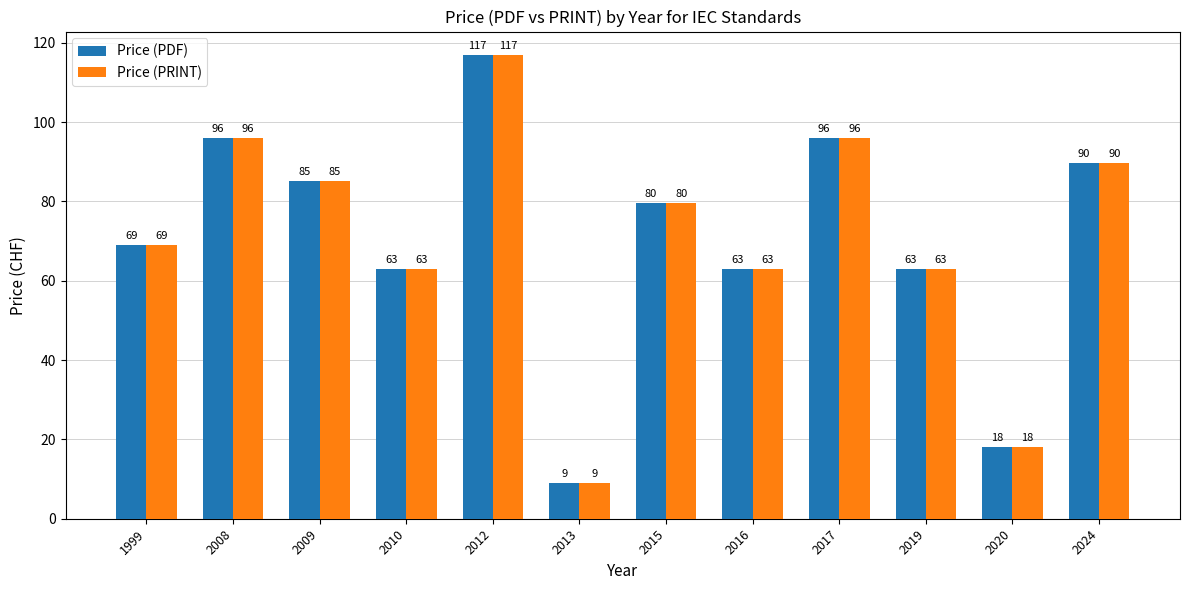

What is the approximate value of Price (PDF) at 2010?

63.0